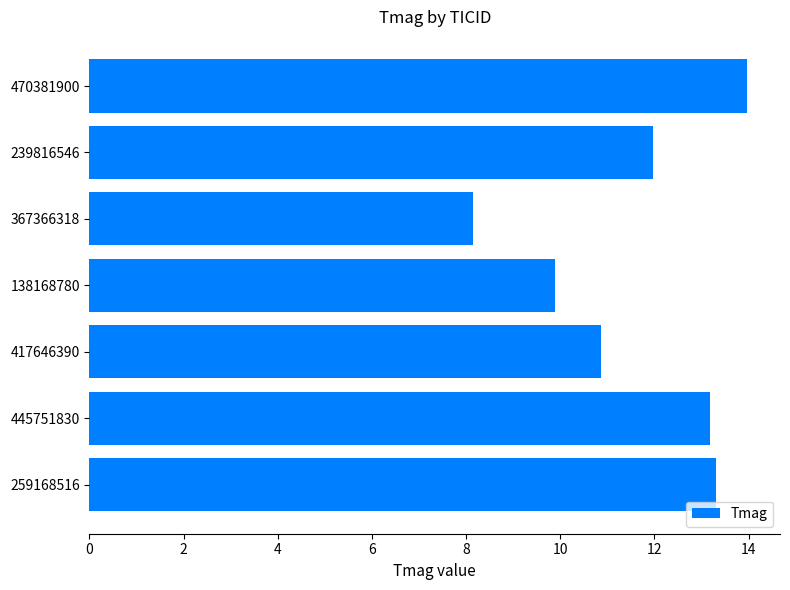

Rank the categories by value from highest to lowest.

470381900, 259168516, 445751830, 239816546, 417646390, 138168780, 367366318